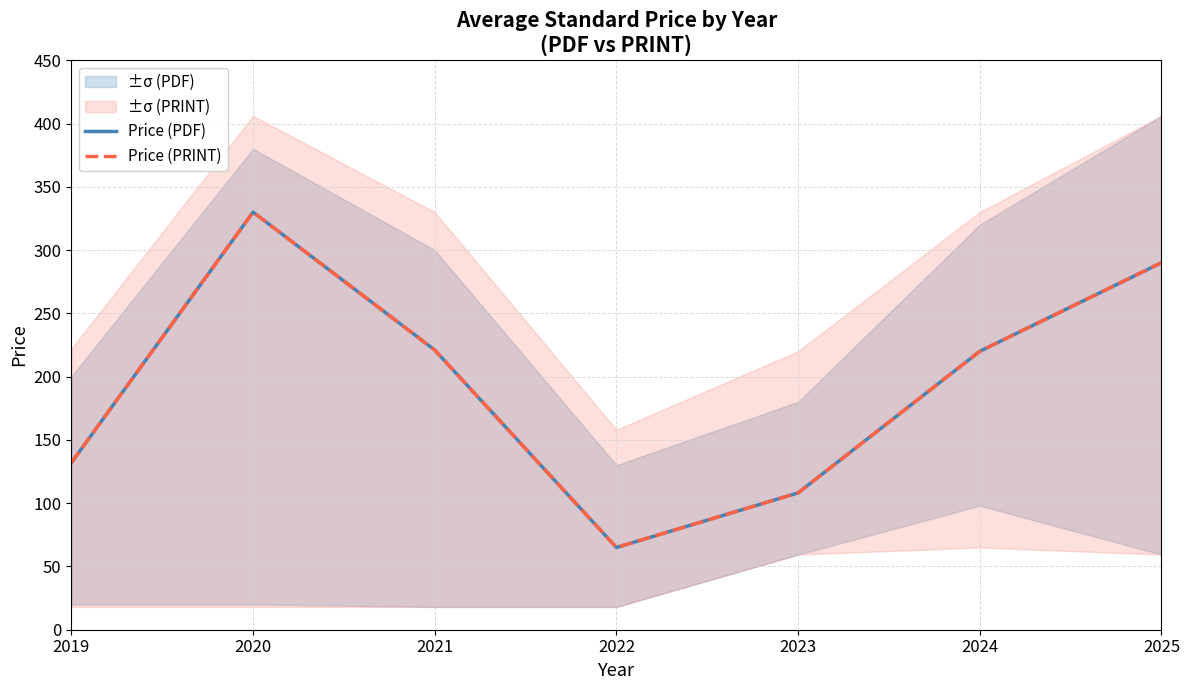

How many interior local valleys does the Price (PDF) series have?

1